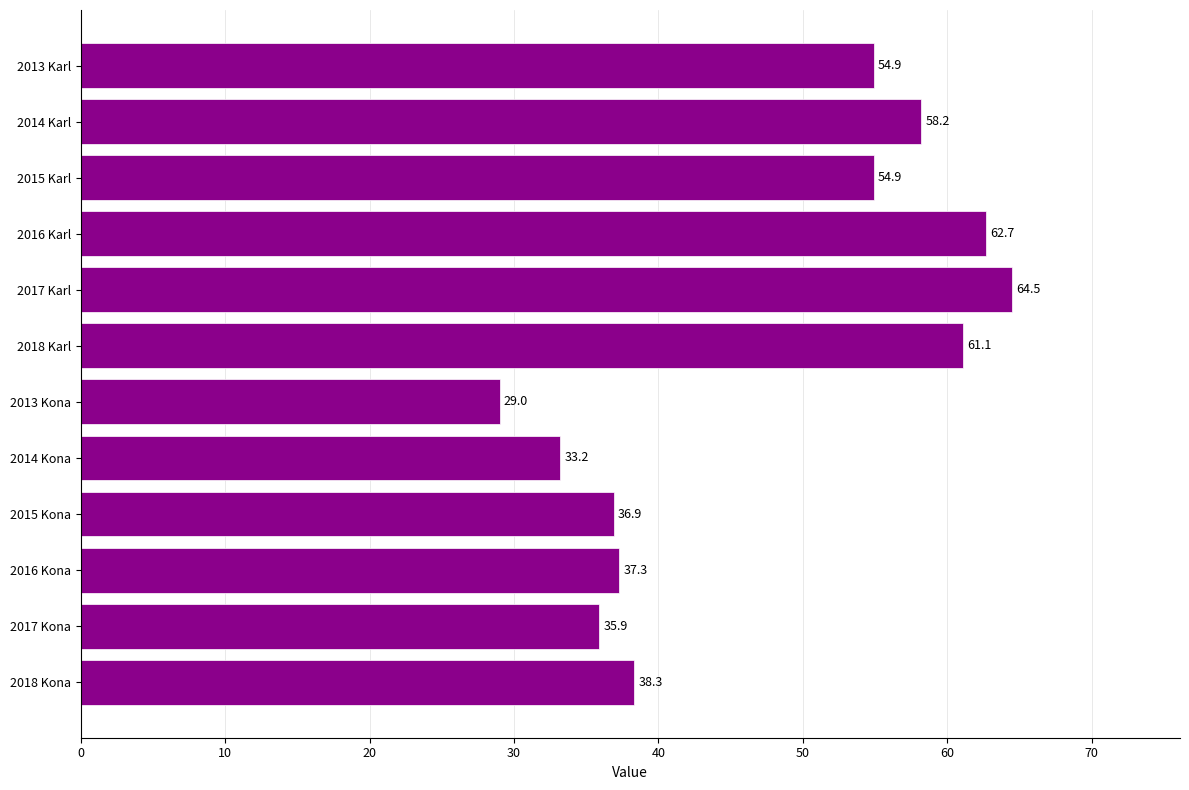

Between 2013 Kona and 2016 Kona, which is larger?

2016 Kona